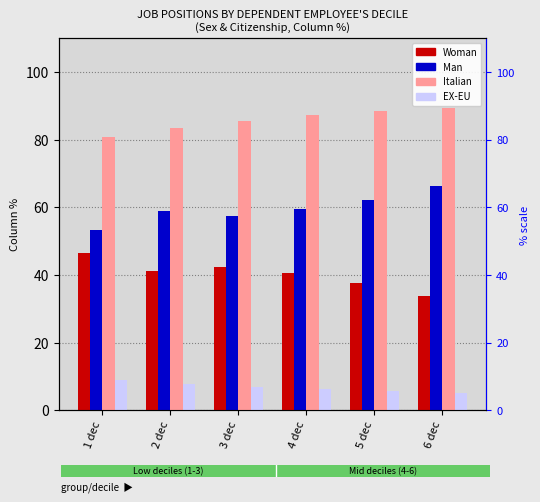

What is the highest value of the Woman series?

46.5